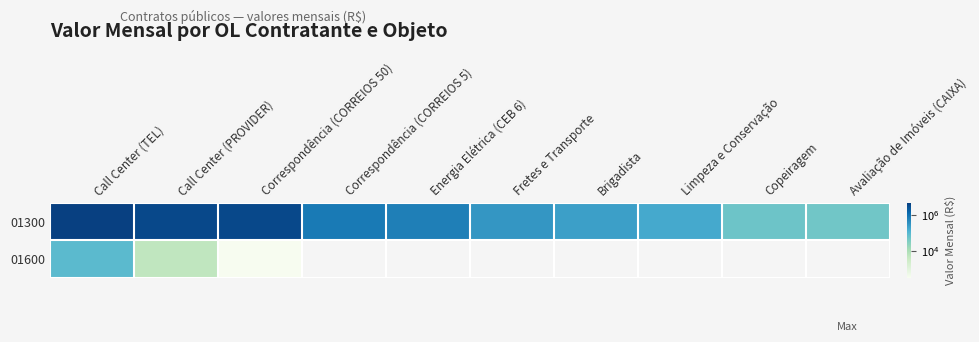

Reading left to right, extract all data points from this chart.

01300: Call Center (TEL)=4949438.7	Call Center (PROVIDER)=3721095.0	Correspondência (CORREIOS 50)=3700000.0	Correspondência (CORREIOS 5)=784701.3	Energia Elétrica (CEB 6)=649289.4	Fretes e Transporte=316685.0	Brigadista=231852.6	Limpeza e Conservação=170196.8	Copeiragem=56410.9	Avaliação de Imóveis (CAIXA)=48908.9
01600: Call Center (TEL)=92358.0	Call Center (PROVIDER)=4985.2	Correspondência (CORREIOS 50)=301.3	Correspondência (CORREIOS 5)=0.0	Energia Elétrica (CEB 6)=0.0	Fretes e Transporte=0.0	Brigadista=0.0	Limpeza e Conservação=0.0	Copeiragem=0.0	Avaliação de Imóveis (CAIXA)=0.0